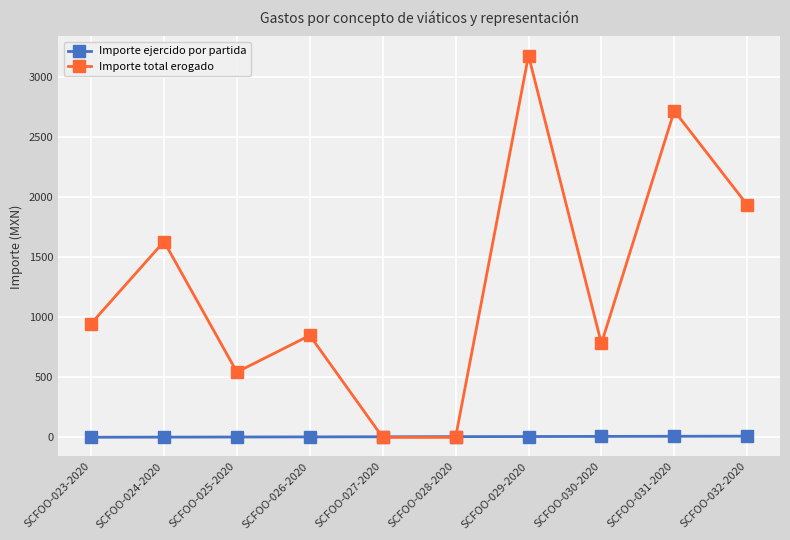

The value of Importe total erogado at SCFOO-023-2020 is 1652. True or false?

False